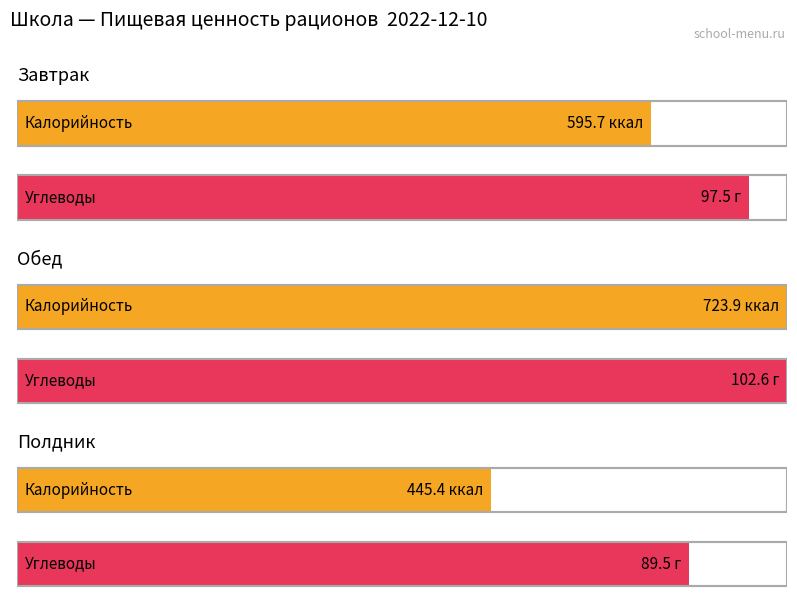

At which category does the chart reach its minimum across all series?

Полдник